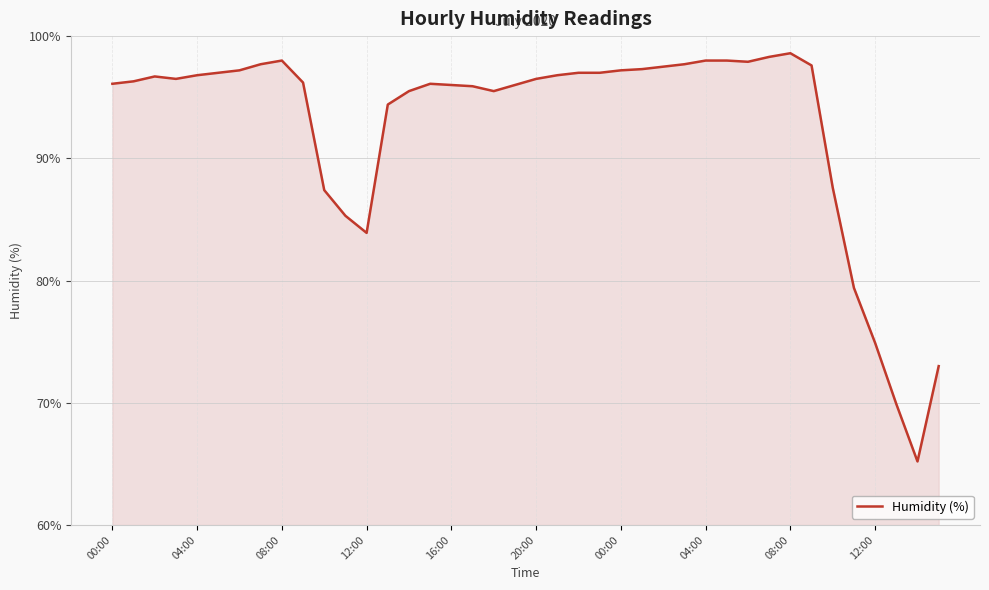

What is the difference between the maximum and minimum values?

33.4